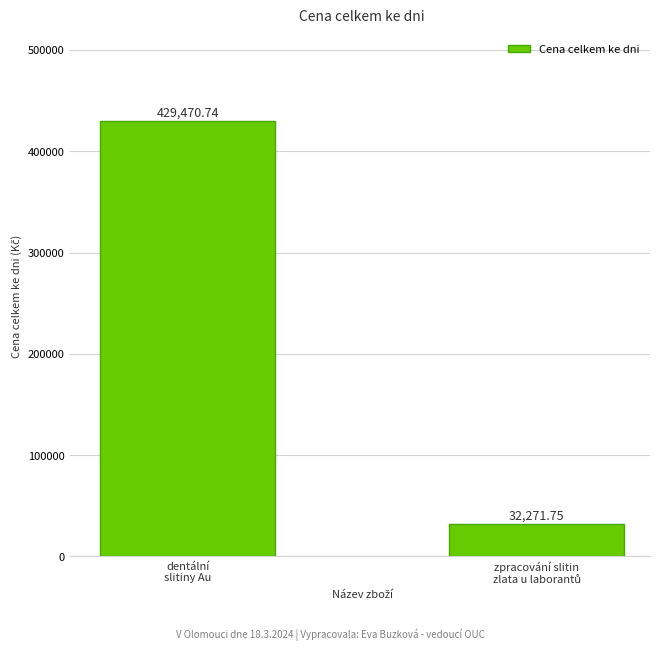

What is the value of the 2nd bar from the left?

32271.8